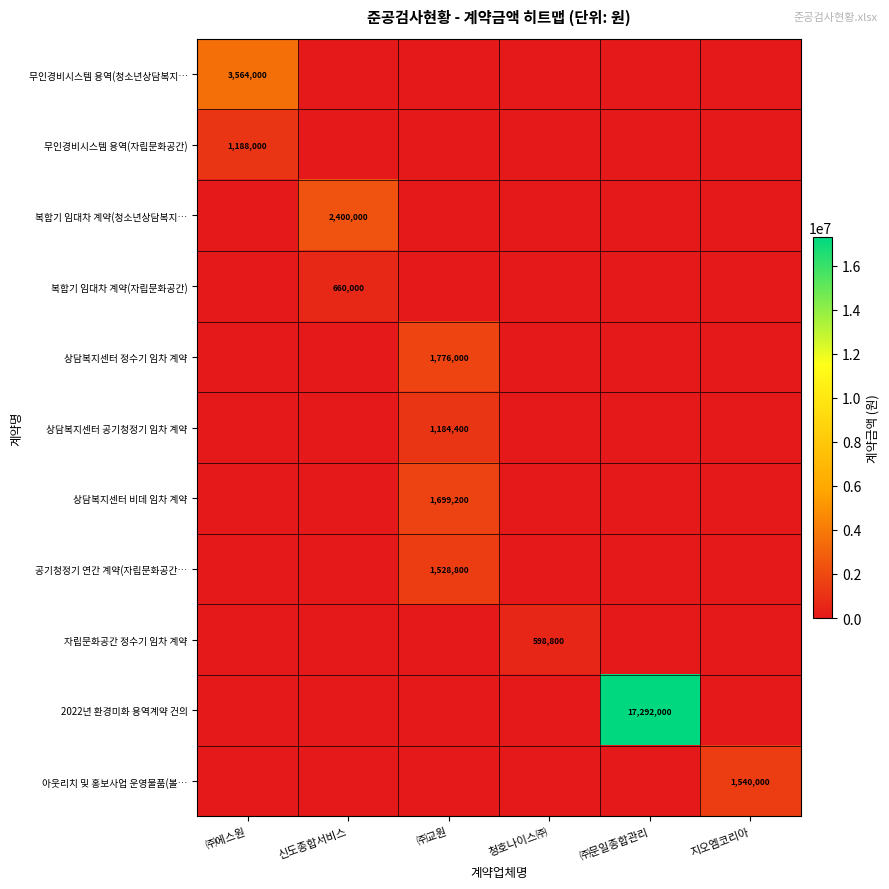

Which has a higher value, 청호나이스㈜ or ㈜문일종합관리?

청호나이스㈜